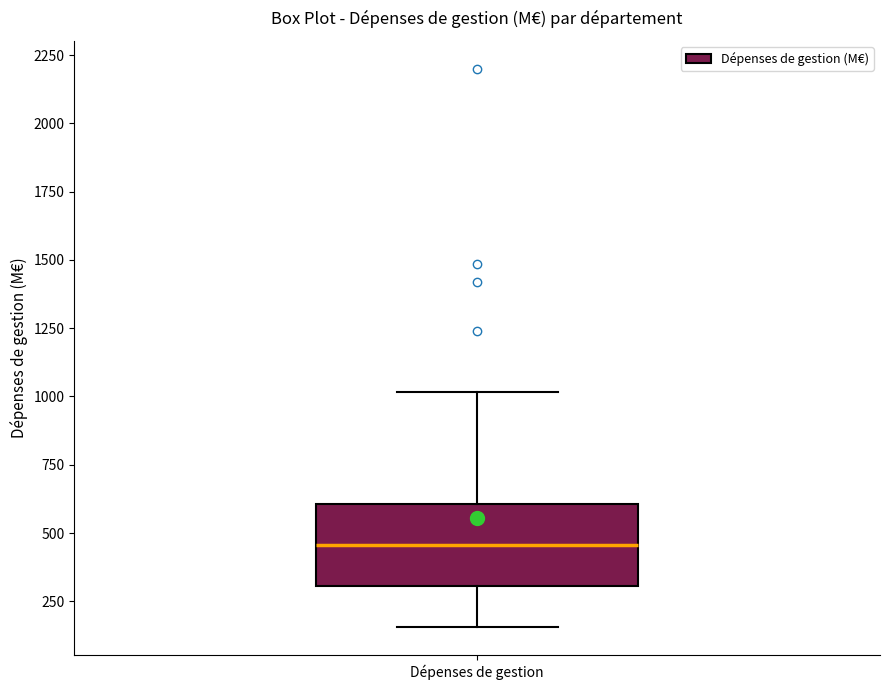

Read this box plot against the y-axis: the position of the median line, the range covered by the box, and the ends of both whiskers. The values are not printed on the chart, so give them approximately, as read against the axis.

median 450, box 300 to 600, whiskers 150 to 1000